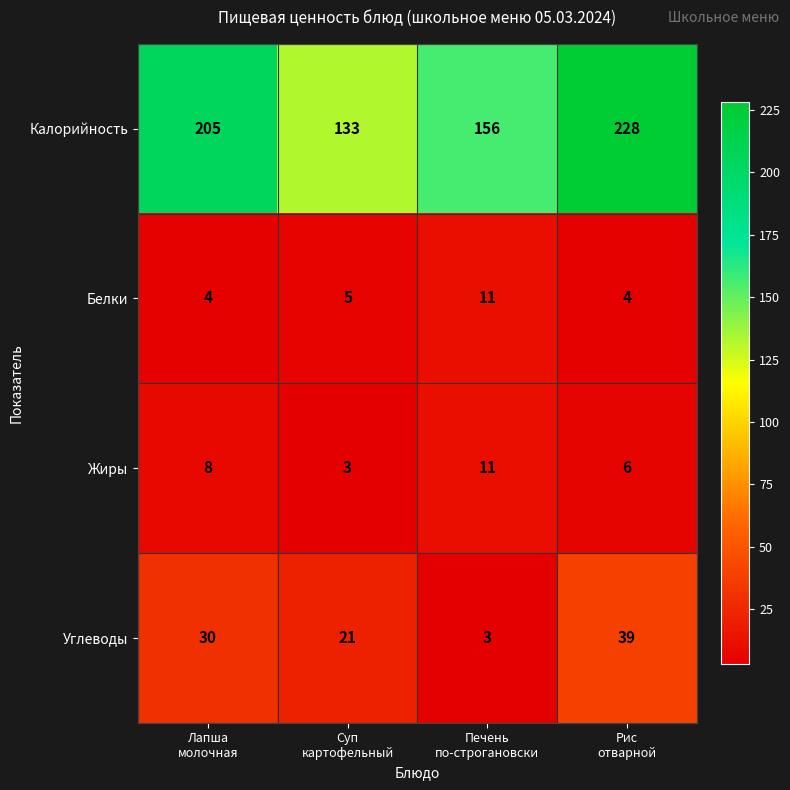

At how many categories does at least one series exceed 54?

4